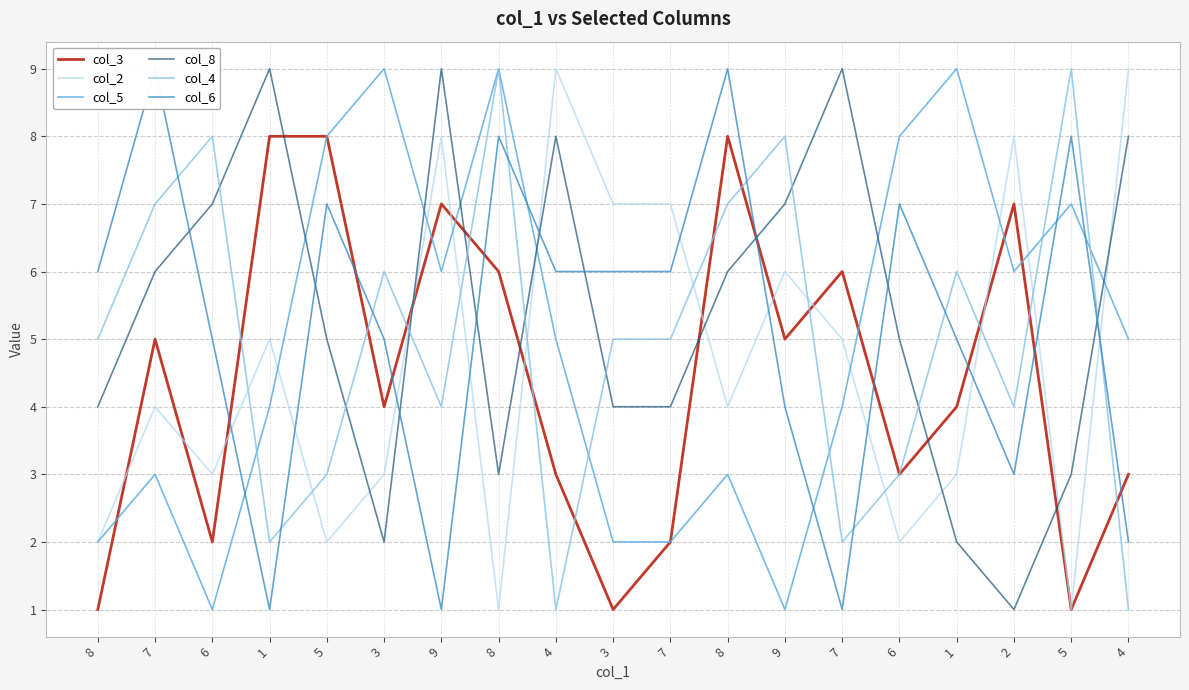

At which category is the sum across all series the highest?

8